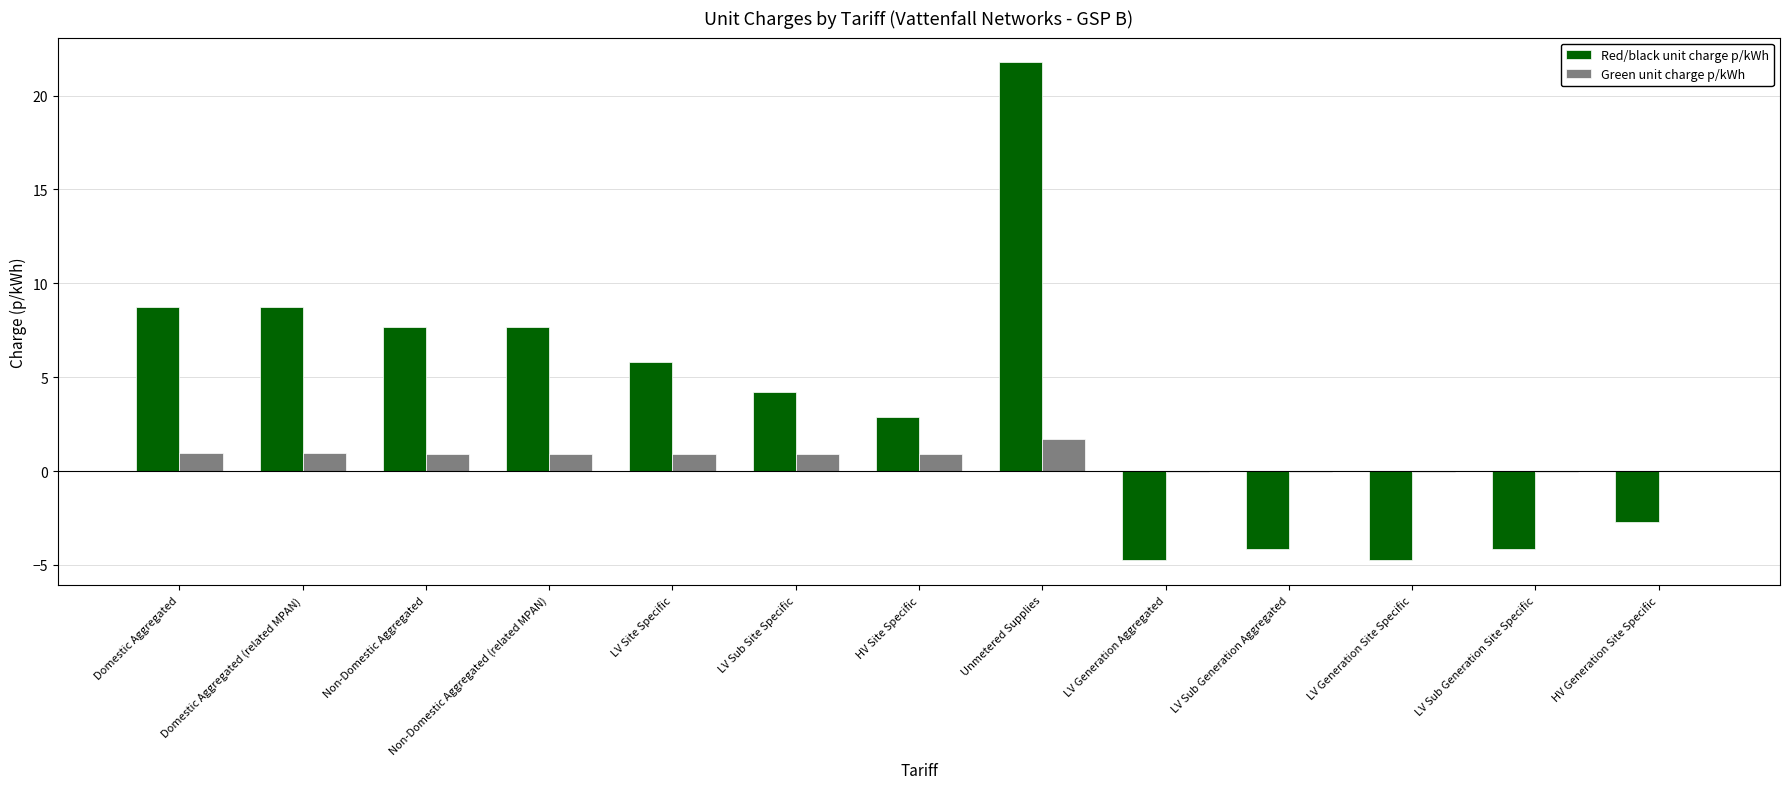

At which category does the chart reach its peak across all series?

Unmetered Supplies